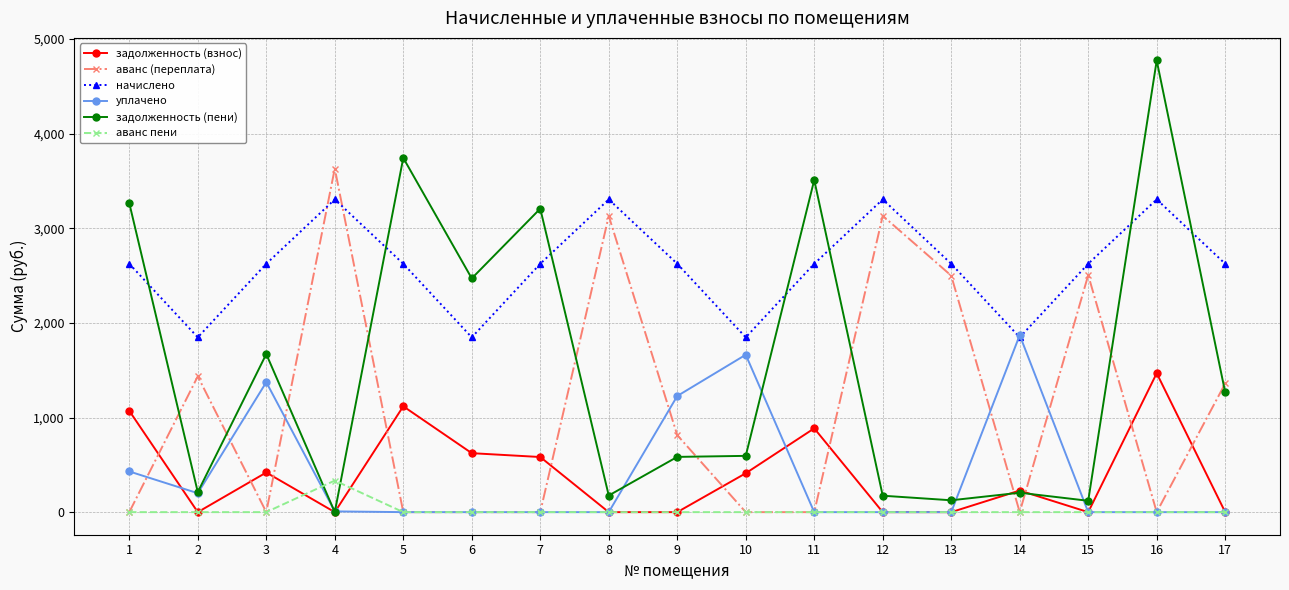

What is the total value across all series at 3?

6086.7